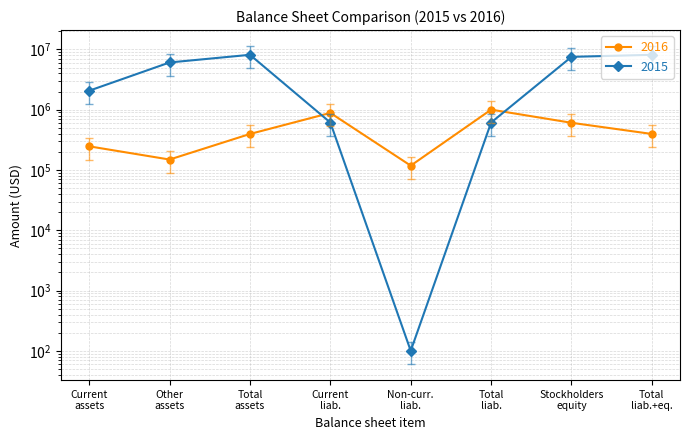

Approximately how many times larger is the value at Current assets compared to Total liab.+eq.?

0.3